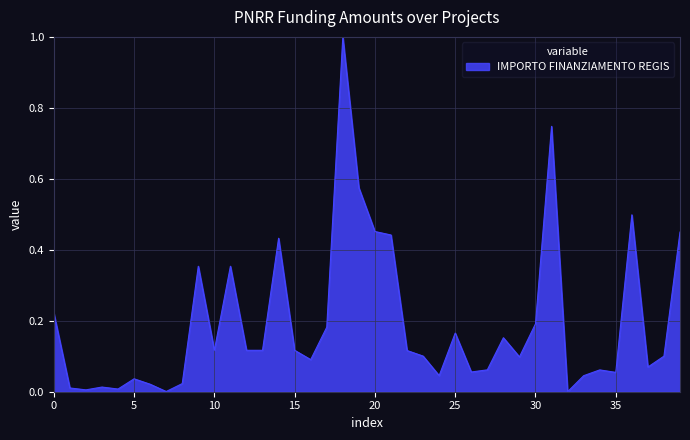

What is the difference between the maximum and minimum values?

1.0